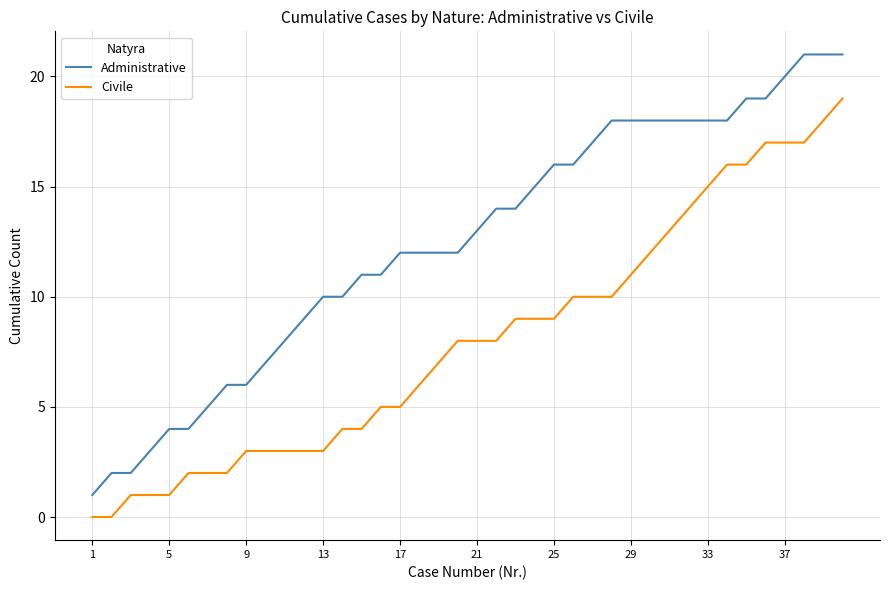

Reading right to left, what are all the values shown in this chart?

Administrative: 21	21	21	20	19	19	18	18	18	18	18	18	18	17	16	16	15	14	14	13	12	12	12	12	11	11	10	10	9	8	7	6	6	5	4	4	3	2	2	1
Civile: 19	18	17	17	17	16	16	15	14	13	12	11	10	10	10	9	9	9	8	8	8	7	6	5	5	4	4	3	3	3	3	3	2	2	2	1	1	1	0	0